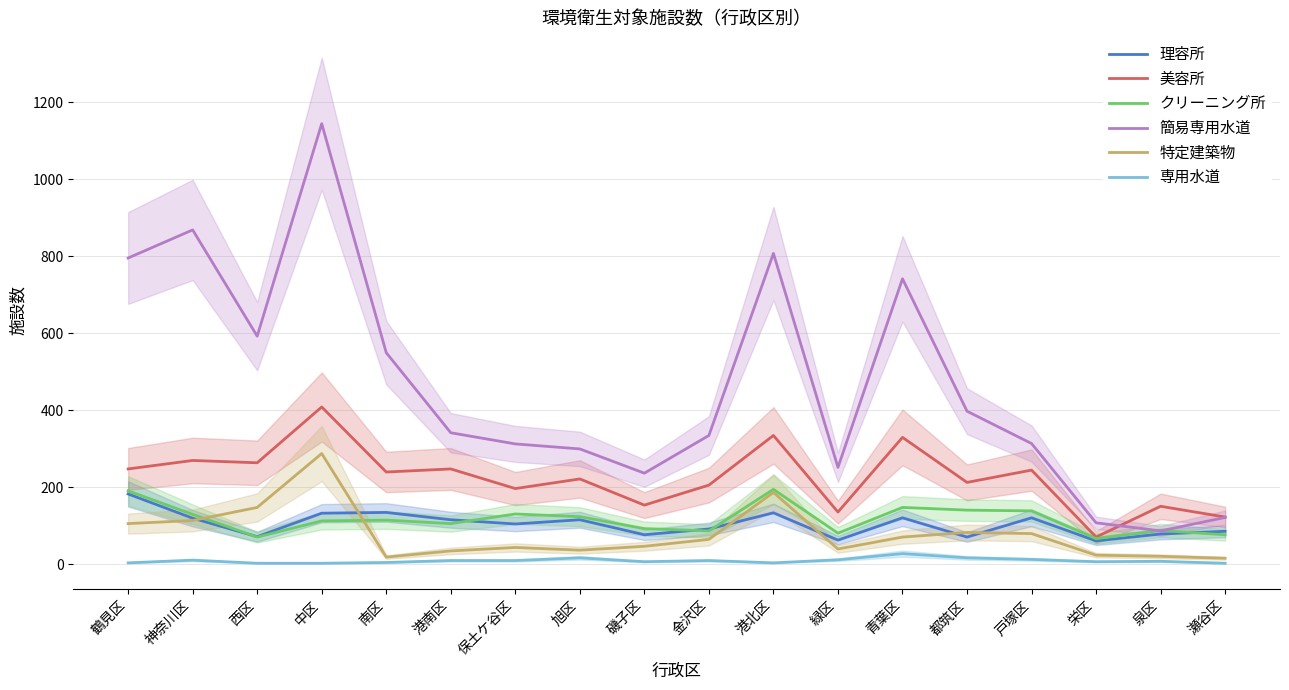

Where is 特定建築物 nearest to the value 151?

西区